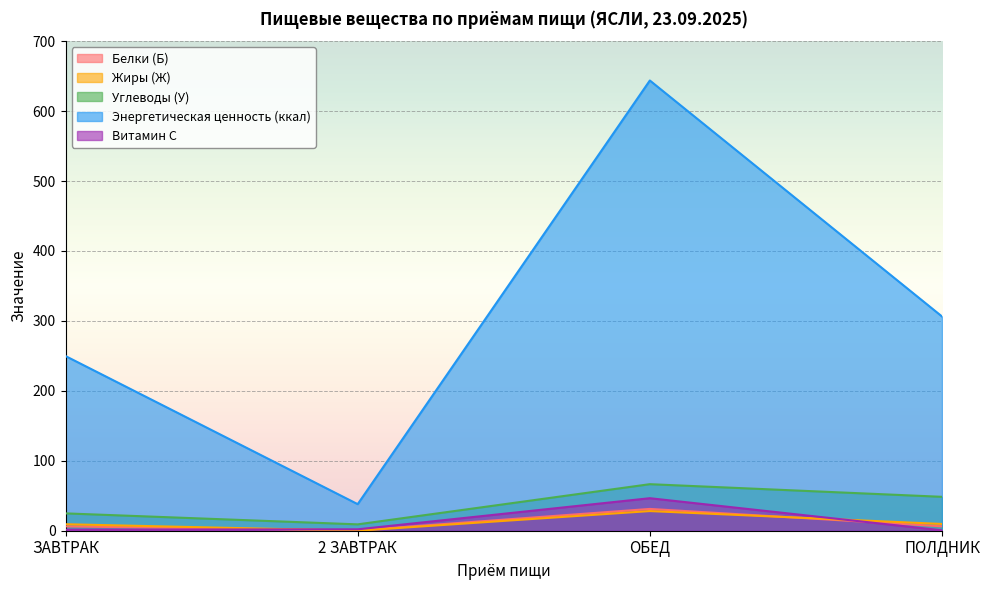

What value does the Витамин С series have at 2 ЗАВТРАК?

2.0